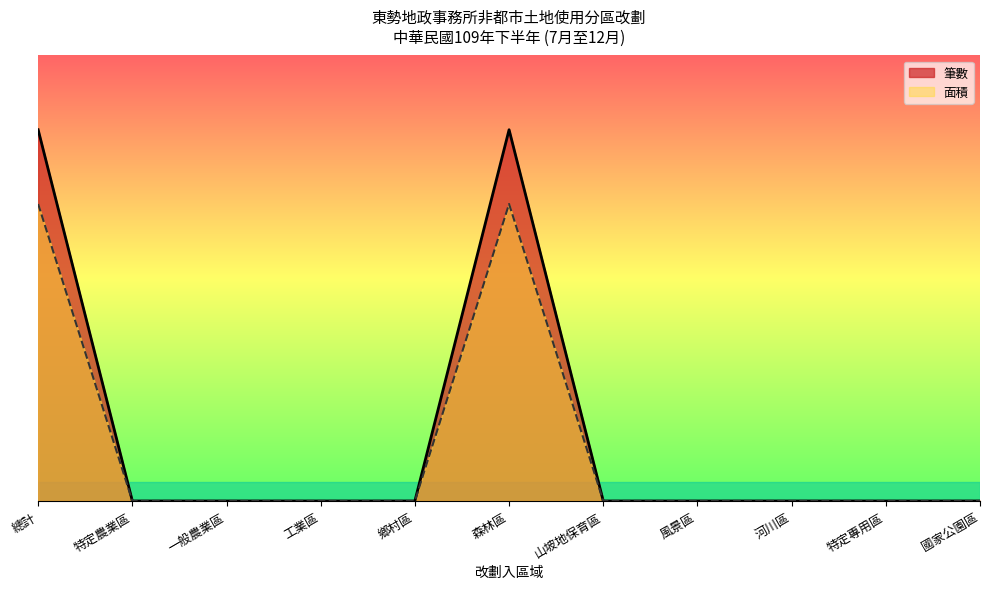

True or false: 面積 has more than 1 points higher than both neighbors.

False